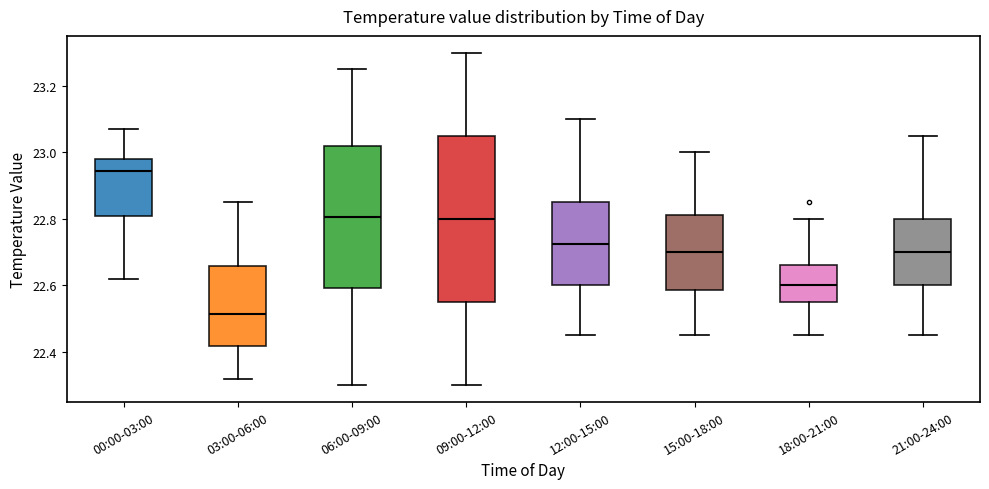

Which box's median line is the highest?

00:00-03:00